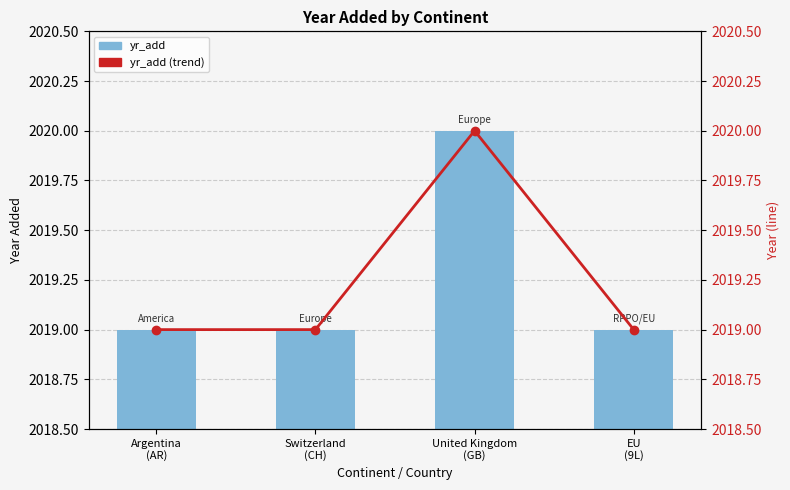

Reading left to right, what are all the values shown in this chart?

yr_add: 2019	2019	2020	2019
yr_add (trend): 2019	2019	2020	2019